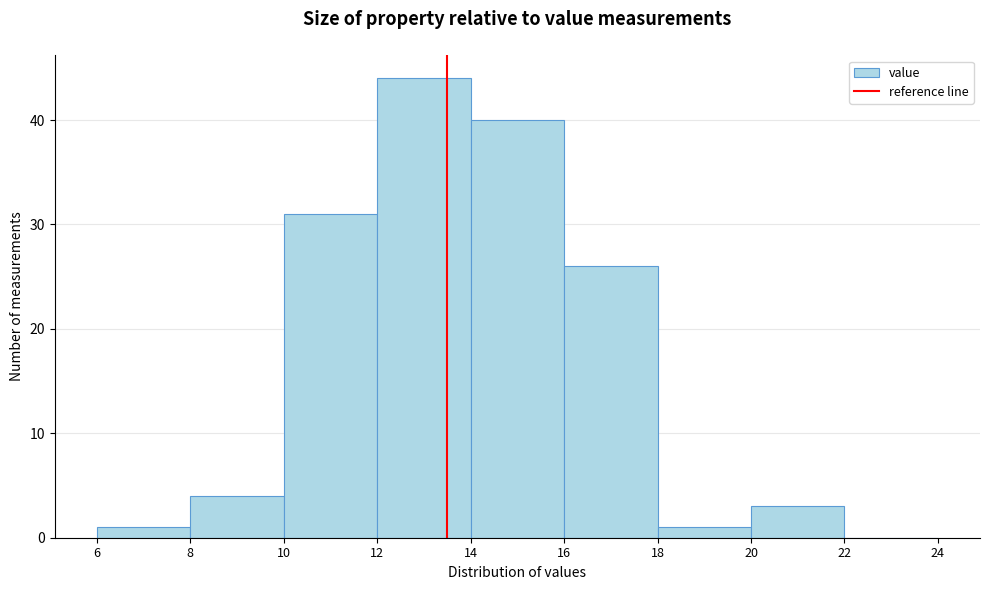

Reading left to right, transcribe this chart: for each bar, give the range it covers on the x-axis and its height. The values are not printed on the chart, so give them approximately, as read against the axis.

6 to 8: 1
8 to 10: 4
10 to 12: 31
12 to 14: 44
14 to 16: 40
16 to 18: 26
18 to 20: 1
20 to 22: 3
22 to 24: 0